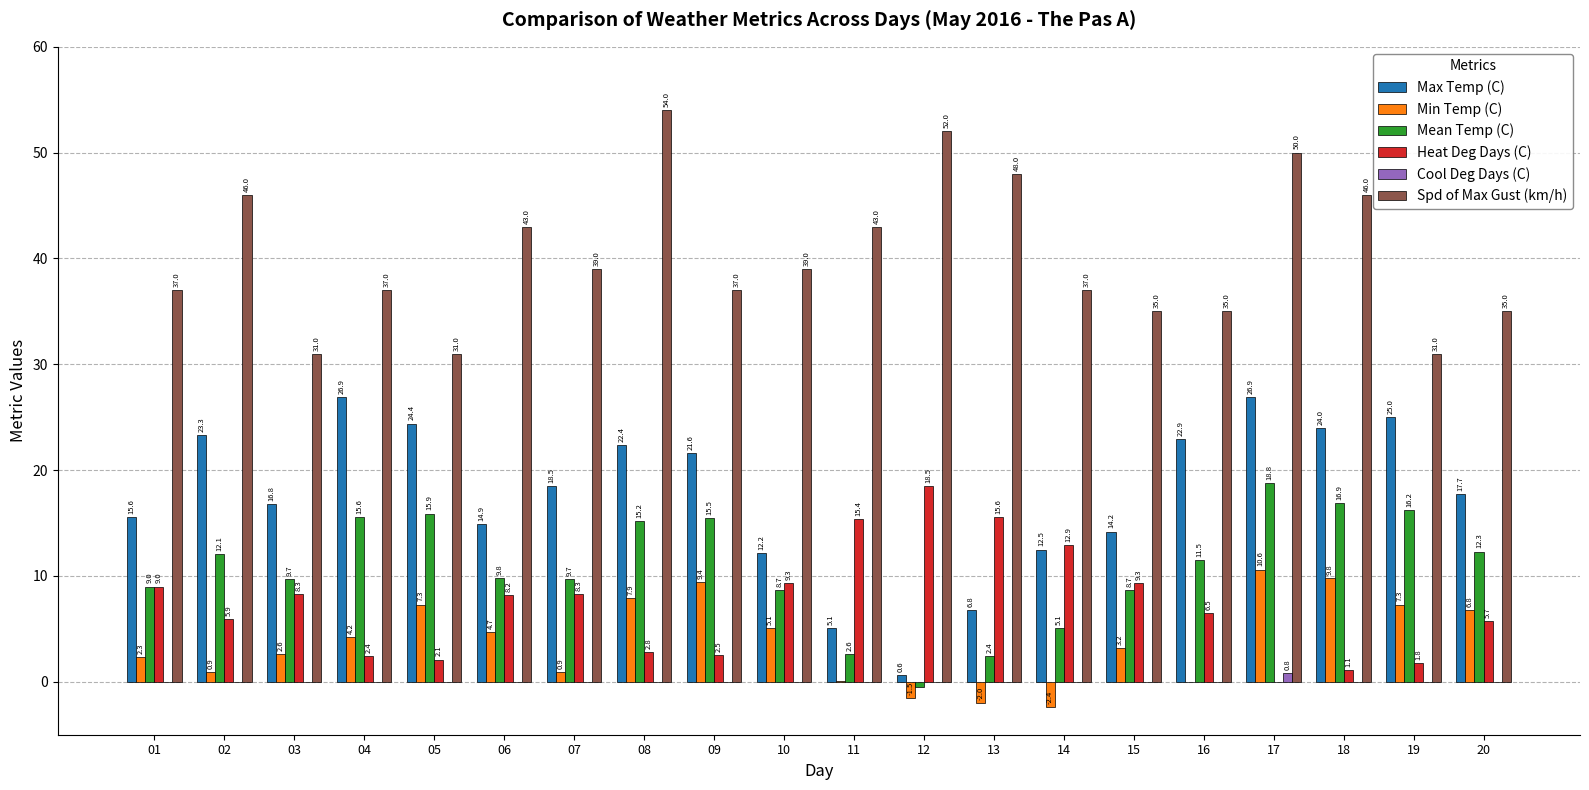

Reading left to right, what are all the values shown in this chart?

Max Temp (C): 01=15.6	02=23.3	03=16.8	04=26.9	05=24.4	06=14.9	07=18.5	08=22.4	09=21.6	10=12.2	11=5.1	12=0.6	13=6.8	14=12.5	15=14.2	16=22.9	17=26.9	18=24.0	19=25.0	20=17.7
Min Temp (C): 01=2.3	02=0.9	03=2.6	04=4.2	05=7.3	06=4.7	07=0.9	08=7.9	09=9.4	10=5.1	11=0.1	12=-1.5	13=-2.0	14=-2.4	15=3.2	16=0.0	17=10.6	18=9.8	19=7.3	20=6.8
Mean Temp (C): 01=9.0	02=12.1	03=9.7	04=15.6	05=15.9	06=9.8	07=9.7	08=15.2	09=15.5	10=8.7	11=2.6	12=-0.5	13=2.4	14=5.1	15=8.7	16=11.5	17=18.8	18=16.9	19=16.2	20=12.3
Heat Deg Days (C): 01=9.0	02=5.9	03=8.3	04=2.4	05=2.1	06=8.2	07=8.3	08=2.8	09=2.5	10=9.3	11=15.4	12=18.5	13=15.6	14=12.9	15=9.3	16=6.5	17=0.0	18=1.1	19=1.8	20=5.7
Cool Deg Days (C): 01=0.0	02=0.0	03=0.0	04=0.0	05=0.0	06=0.0	07=0.0	08=0.0	09=0.0	10=0.0	11=0.0	12=0.0	13=0.0	14=0.0	15=0.0	16=0.0	17=0.8	18=0.0	19=0.0	20=0.0
Spd of Max Gust (km/h): 01=37.0	02=46.0	03=31.0	04=37.0	05=31.0	06=43.0	07=39.0	08=54.0	09=37.0	10=39.0	11=43.0	12=52.0	13=48.0	14=37.0	15=35.0	16=35.0	17=50.0	18=46.0	19=31.0	20=35.0